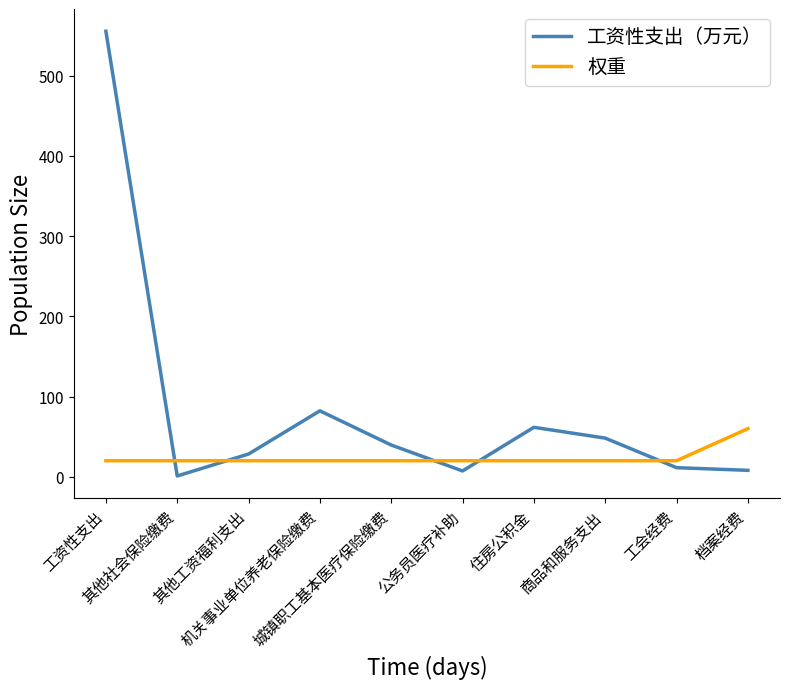

What are all the series names shown in the legend?

工资性支出（万元）, 权重